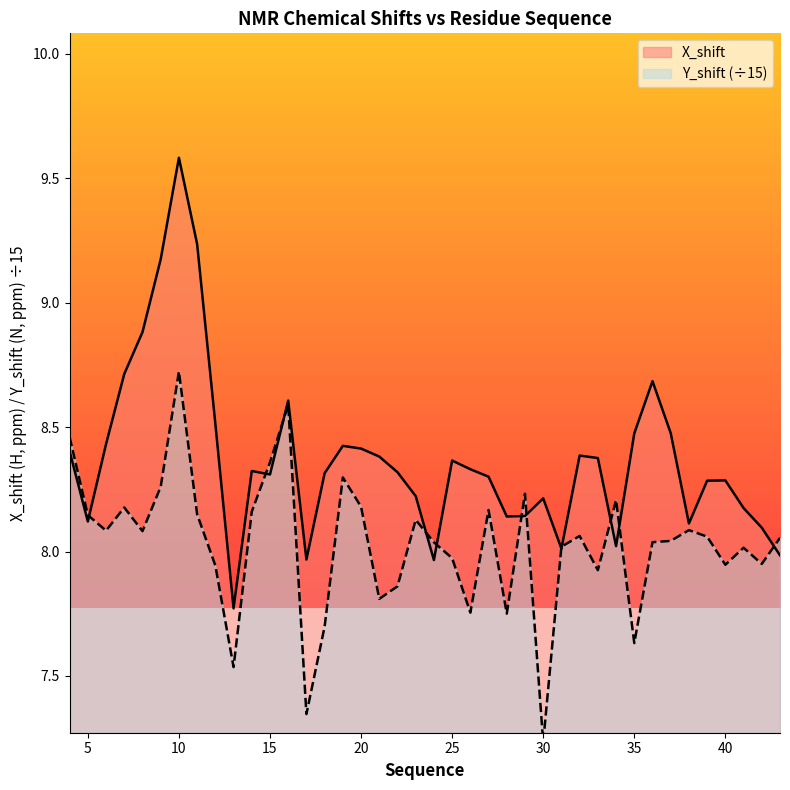

How many intersections are there between X_shift and Y_shift (÷15)?

12